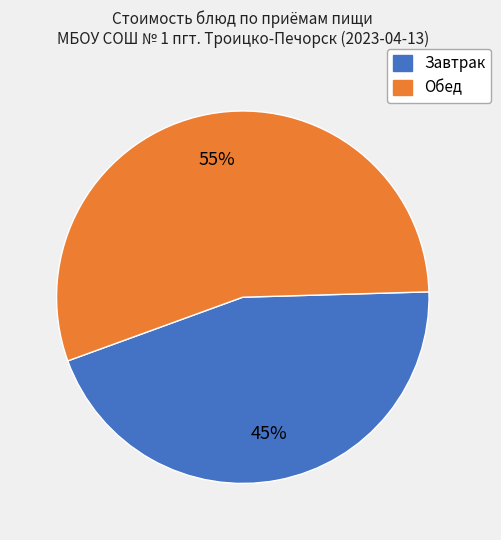

To the nearest percent, what is the average slice percentage?

50%